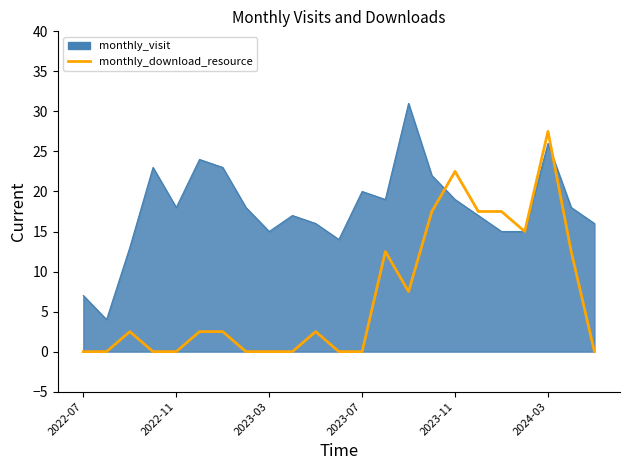

What is the highest value of the monthly_download_resource series?

27.5